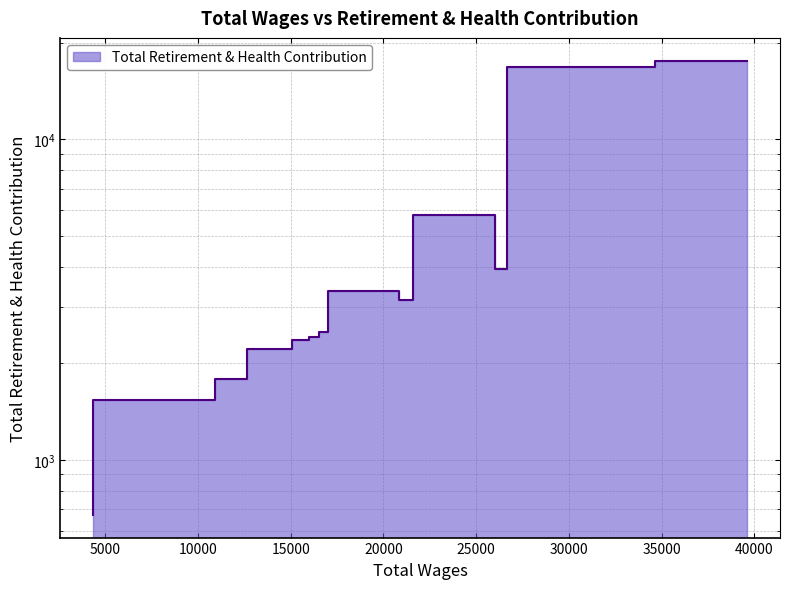

What is the difference between the values at 12660 and 10929?

256